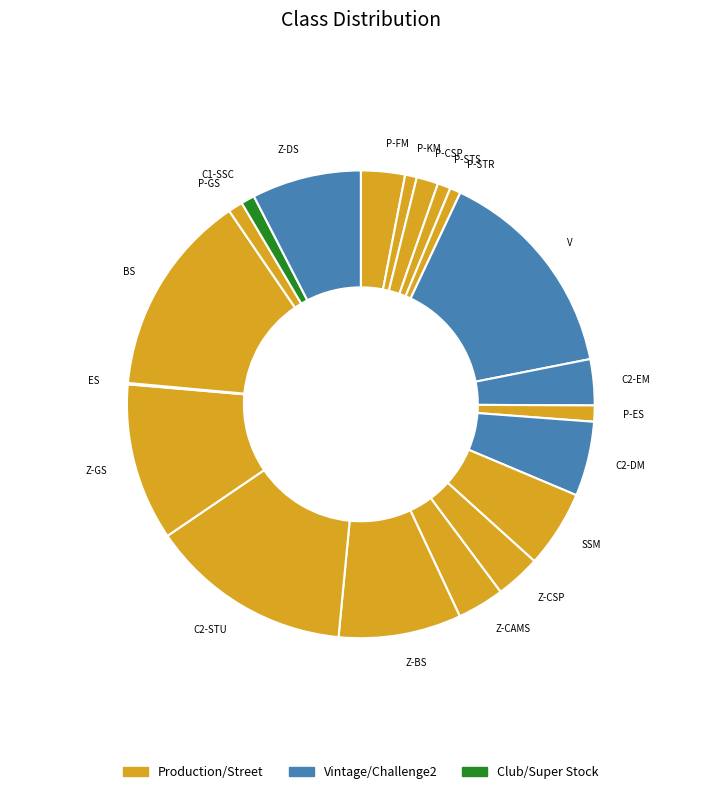

Combined, do V and P-FM account for over 50%?

No